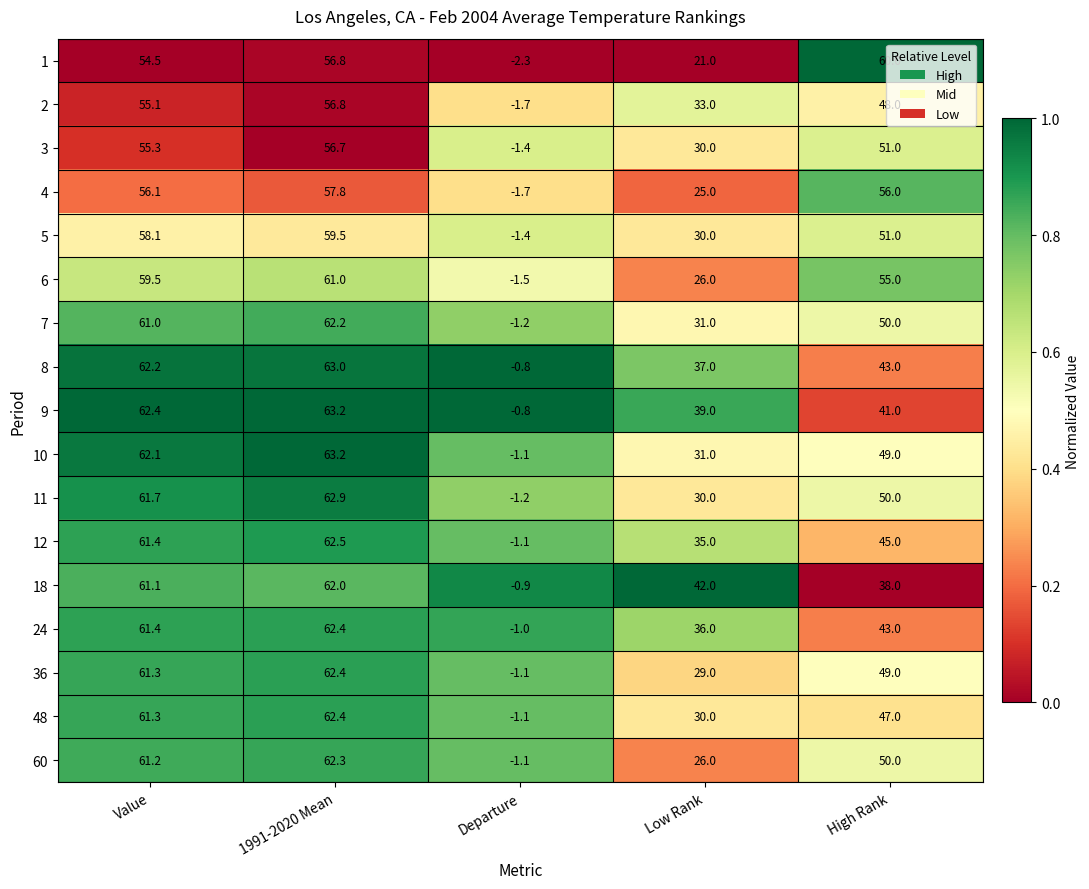

What is the difference between the 4 values at Low Rank and High Rank?

31.0